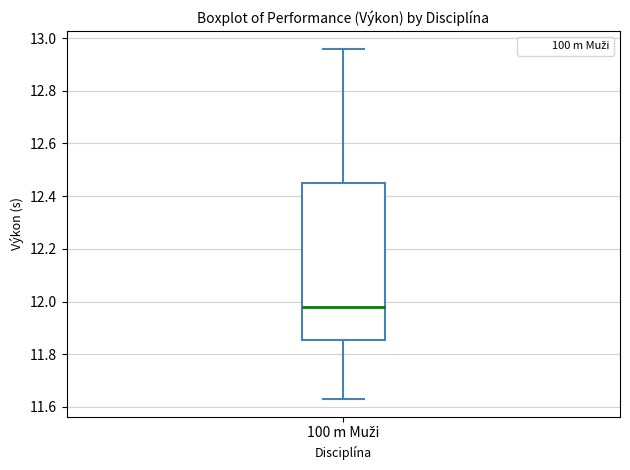

Read this box plot against the y-axis: the position of the median line, the range covered by the box, and the ends of both whiskers. The values are not printed on the chart, so give them approximately, as read against the axis.

median 11.98, box 11.86 to 12.46, whiskers 11.64 to 12.96